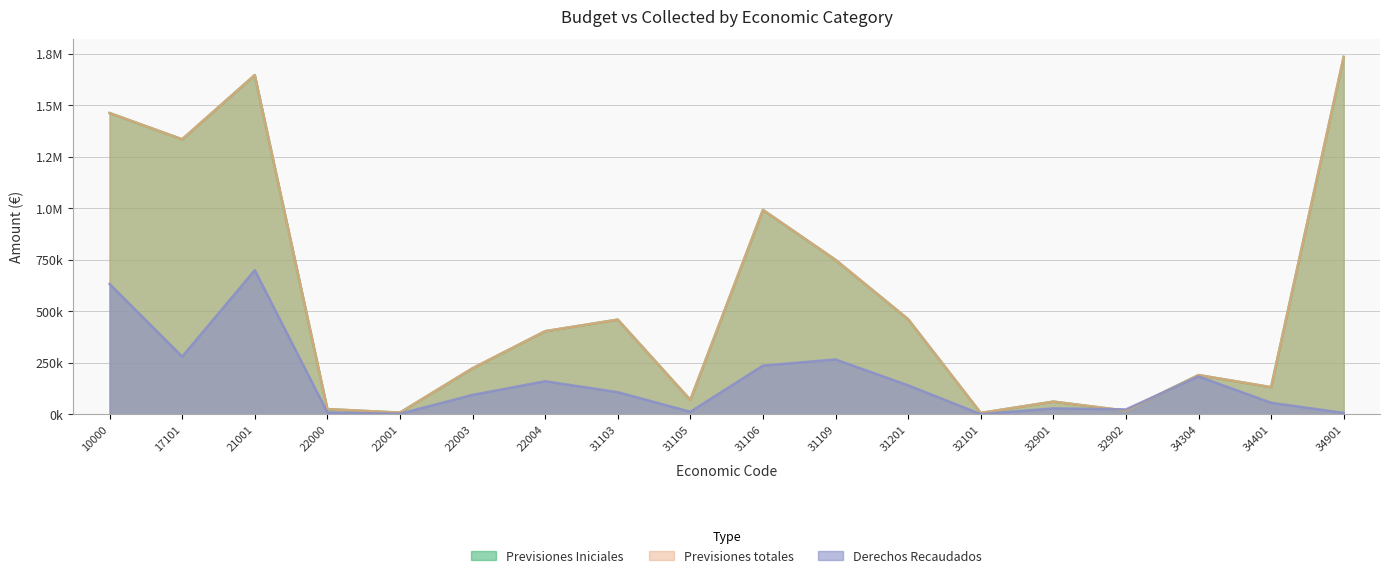

Read the Previsiones totales value at 32901.

62070.0